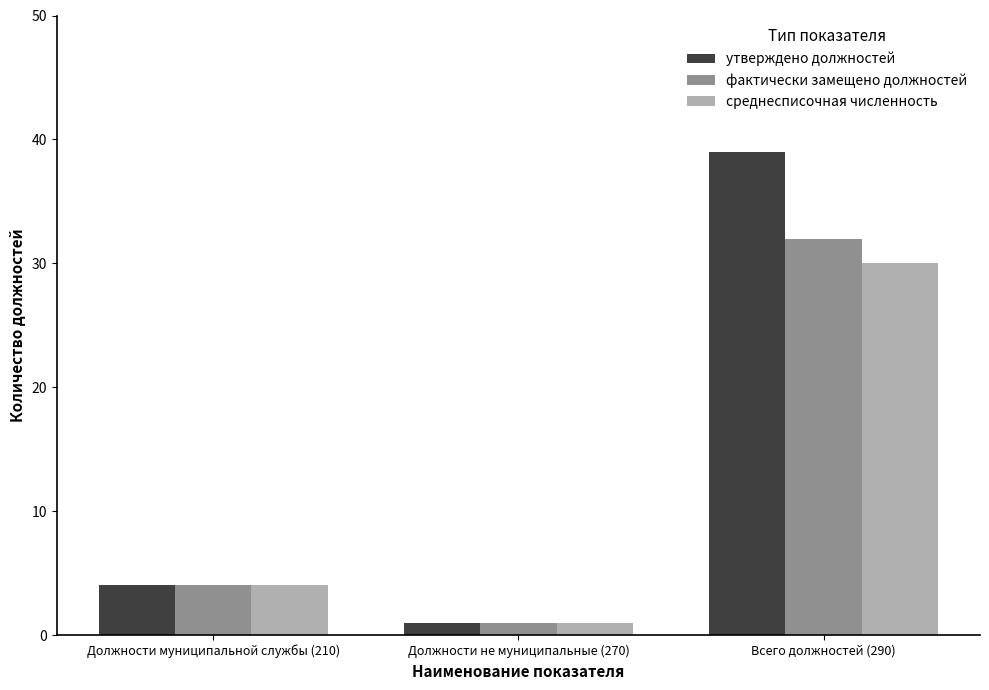

Reading left to right, transcribe all the data shown in this chart.

утверждено должностей: Должности муниципальной службы (210)=4	Должности не муниципальные (270)=1	Всего должностей (290)=39
фактически замещено должностей: Должности муниципальной службы (210)=4	Должности не муниципальные (270)=1	Всего должностей (290)=32
среднесписочная численность: Должности муниципальной службы (210)=4	Должности не муниципальные (270)=1	Всего должностей (290)=30